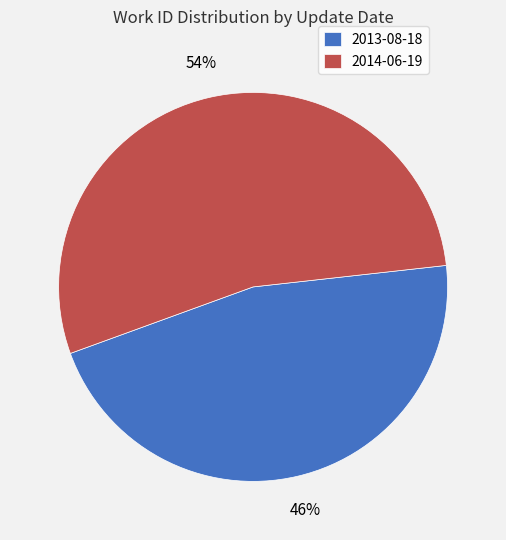

Rank the categories by value from highest to lowest.

2014-06-19, 2013-08-18